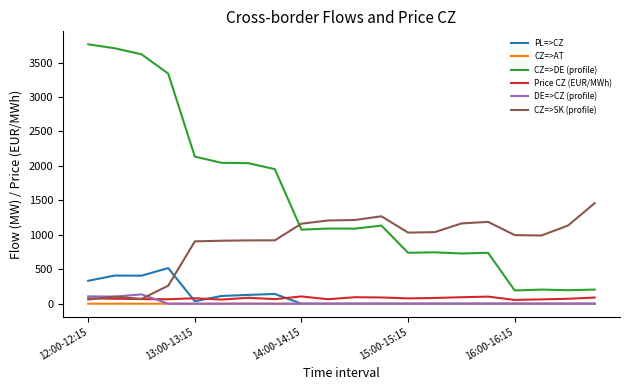

What is the highest value of the CZ=>SK (profile) series?

1459.0